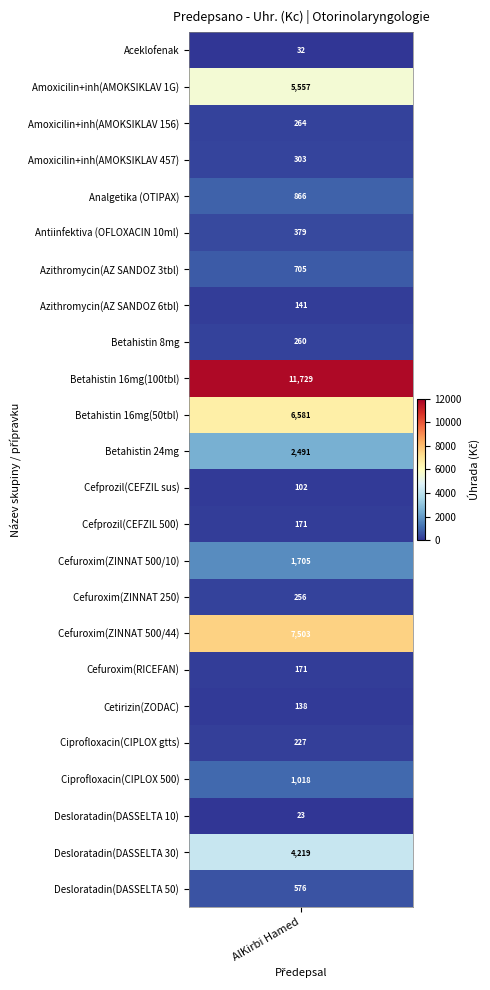

What is the sum of the values at 4 and 3?

1169.3